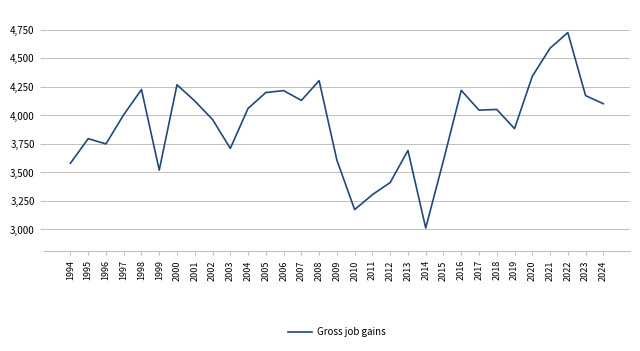

Where is the data nearest to the value 3868?

2019